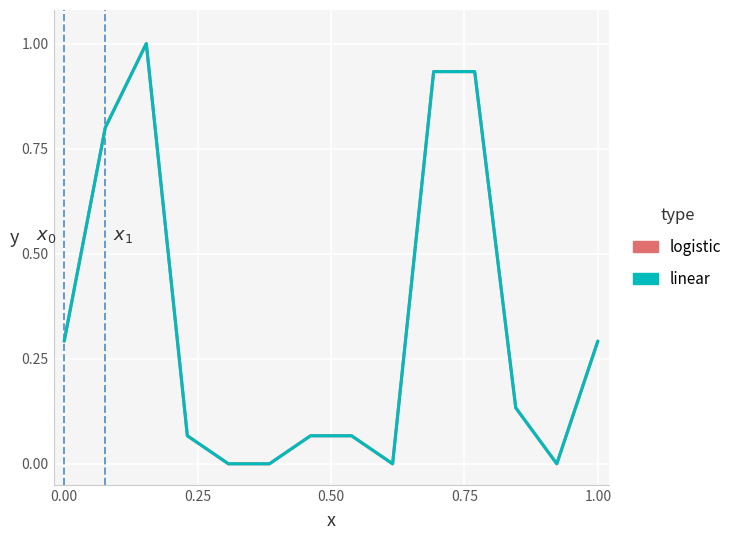

Does the chart display data point markers on the line(s)?

No